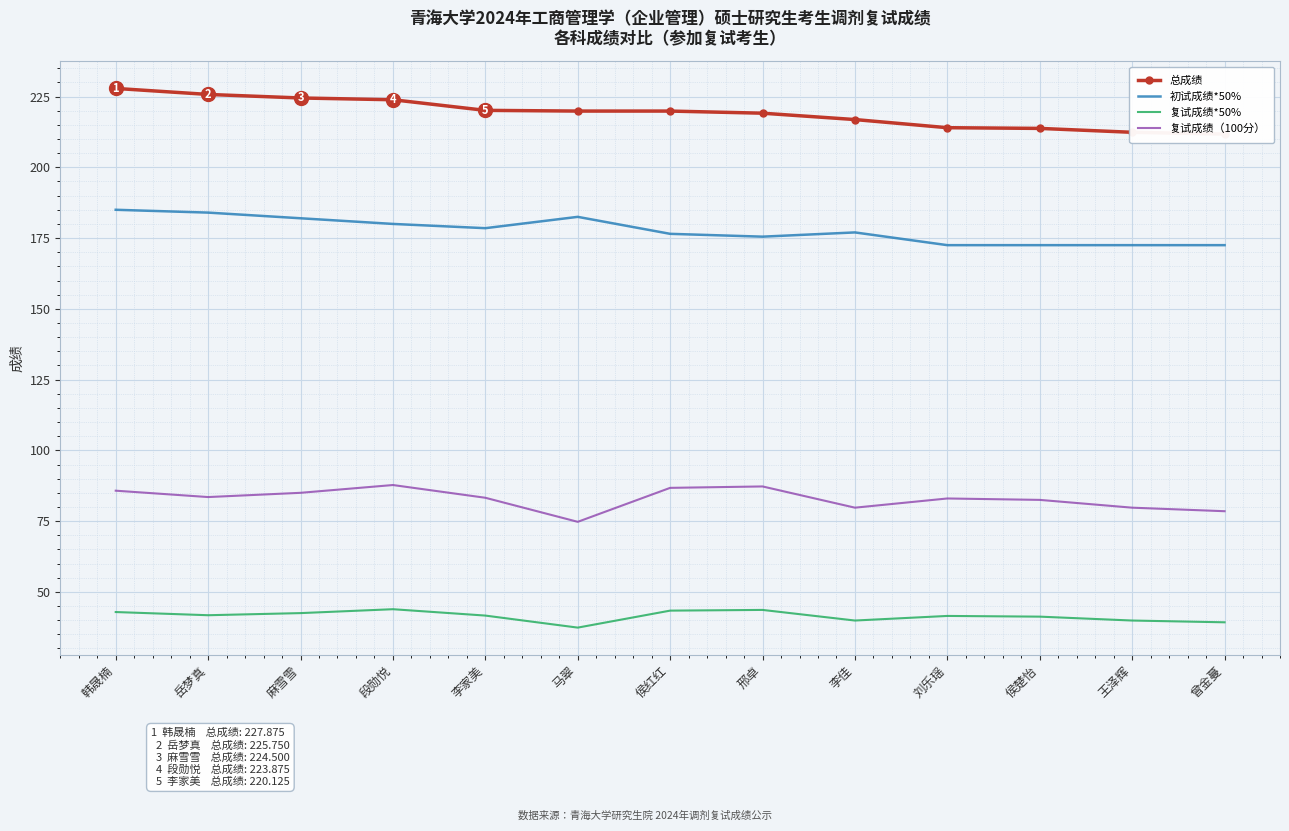

What position from the left is 刘乐瑶?

10